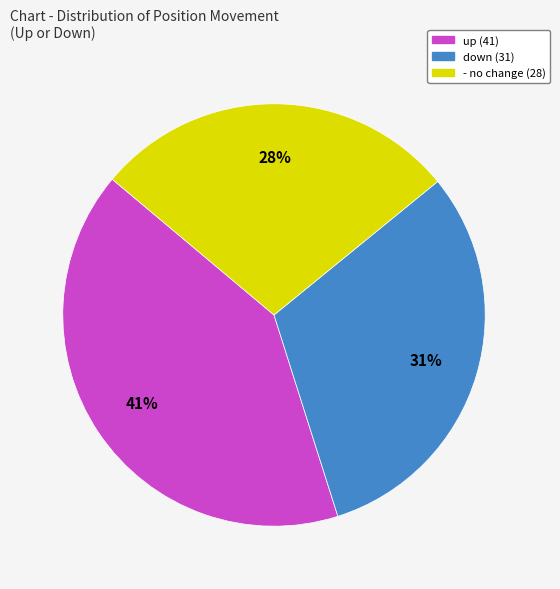

Is the sum of - and up greater than half?

Yes